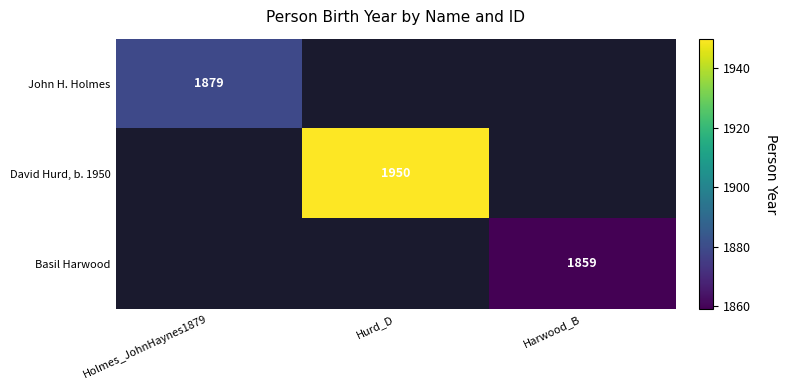

At Hurd_D, list the series in order from largest to smallest.

David Hurd, b. 1950, John H. Holmes, Basil Harwood